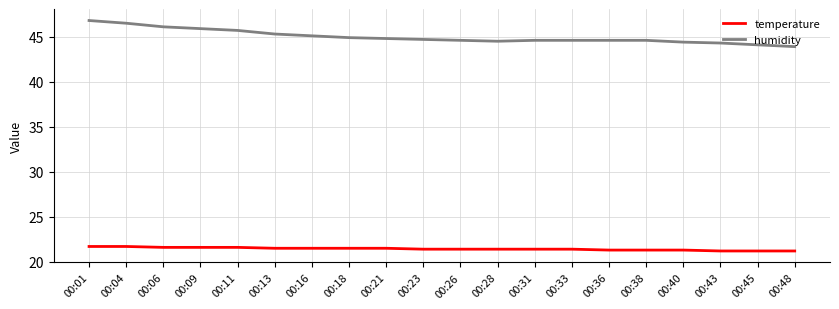

Rank the series by their maximum value, from lowest to highest.

temperature, humidity